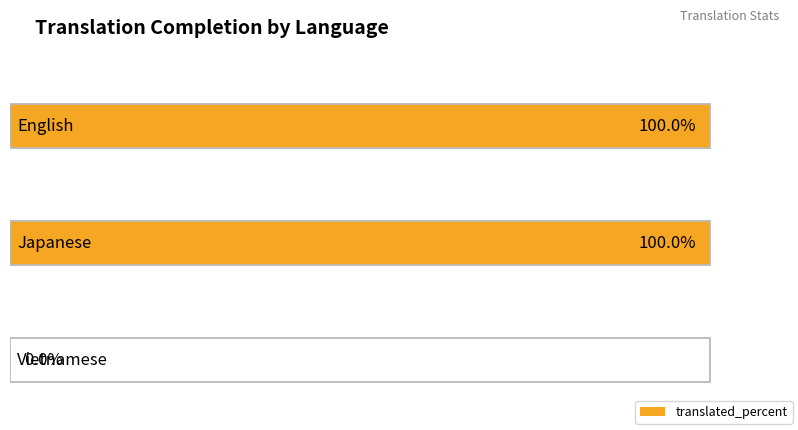

At which category is the sum across all series the highest?

English